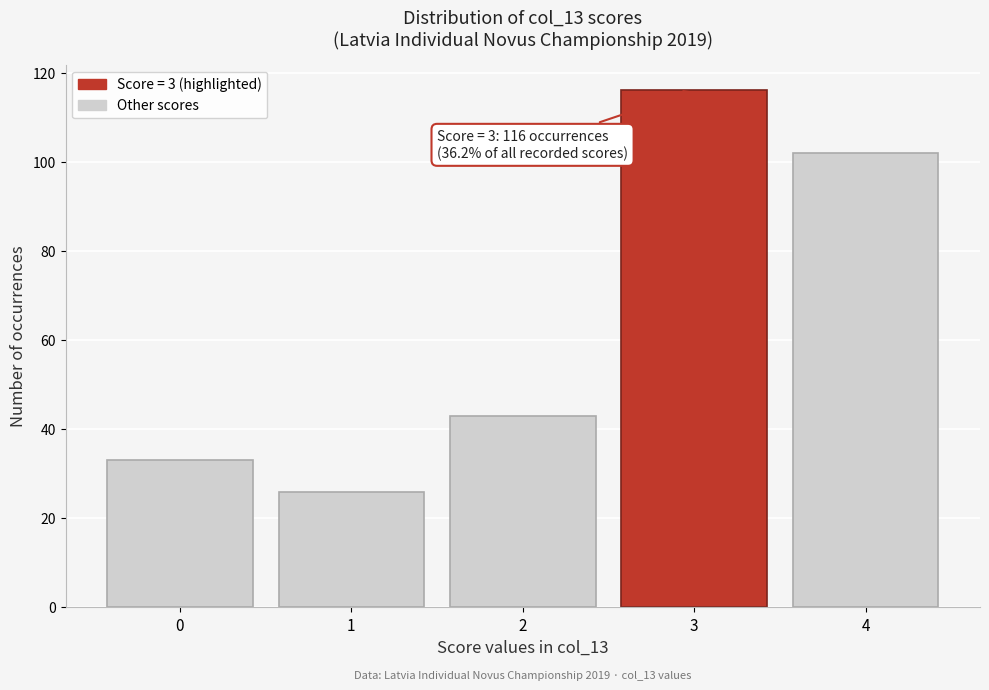

Over which range of the x-axis is the bar tallest?

2.5 to 3.5